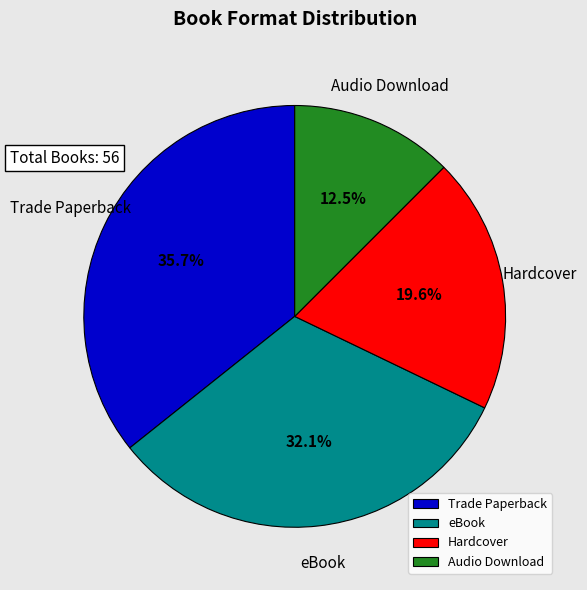

Which category has the smallest portion of the pie?

Audio Download